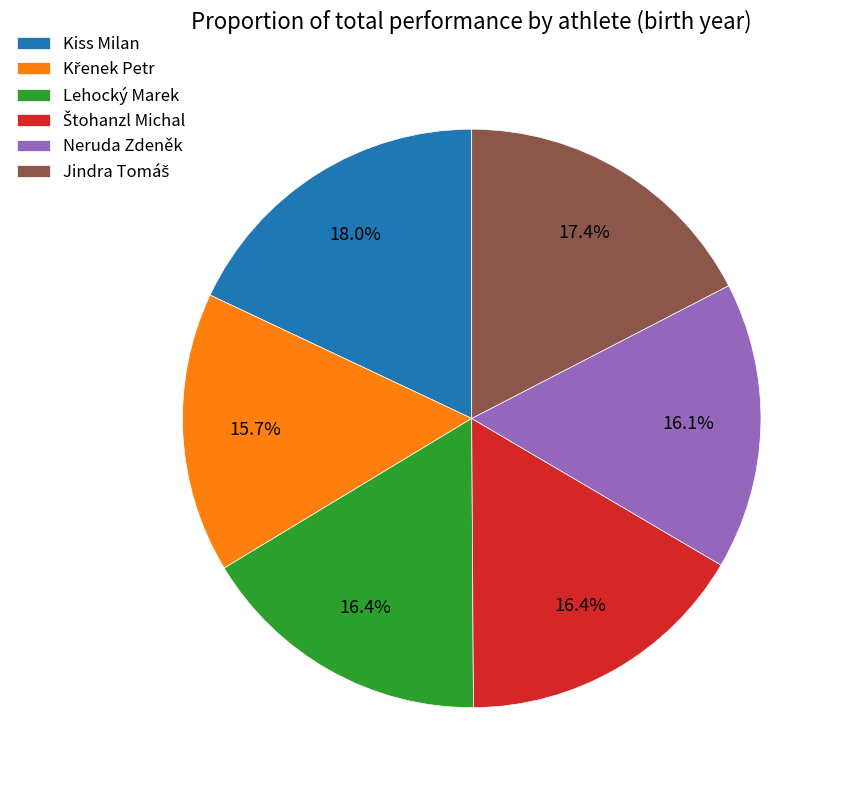

How many segments does this pie chart have?

6